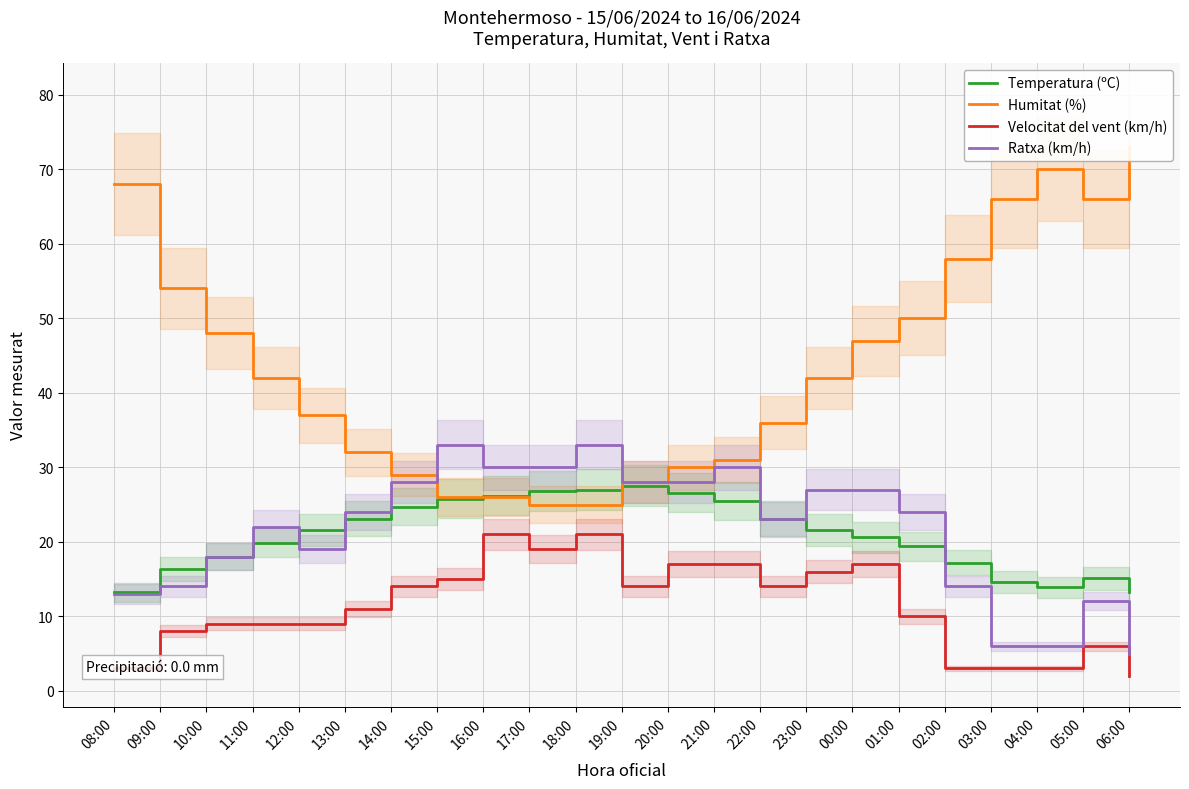

The Velocitat del vent (km/h) series shows 6.0 at 05:00. True or false?

True